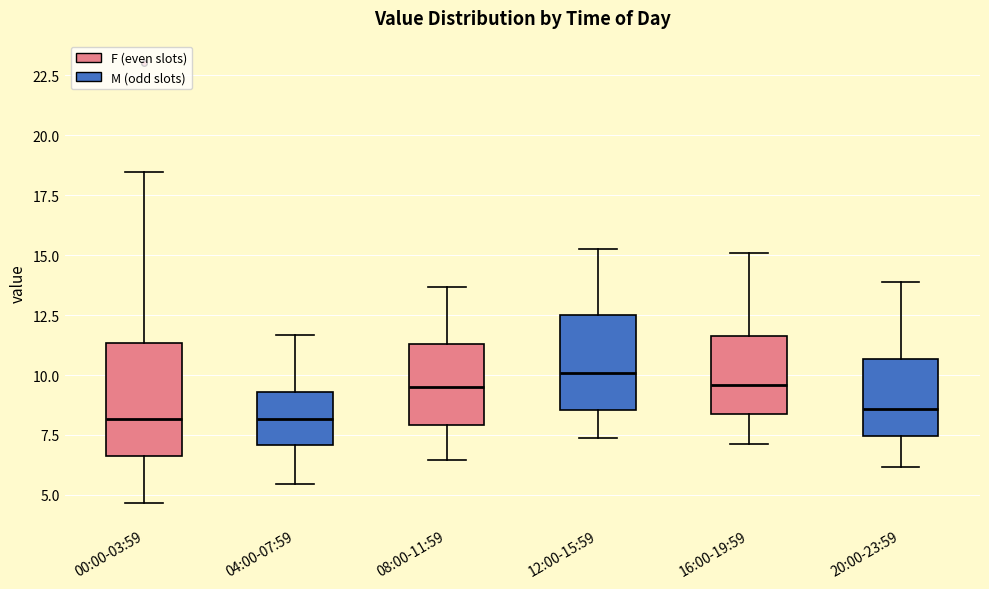

Reading left to right, transcribe this box plot: for each box, give where its median line is, the range the box spans, and where its two whiskers end, as read against the y-axis. The values are not printed on the chart, so give them approximately, as read against the axis.

00:00-03:59: median 8.0, box 6.5 to 11.5, whiskers 4.5 to 18.5
04:00-07:59: median 8.0, box 7.0 to 9.5, whiskers 5.5 to 11.5
08:00-11:59: median 9.5, box 8.0 to 11.5, whiskers 6.5 to 13.5
12:00-15:59: median 10.0, box 8.5 to 12.5, whiskers 7.5 to 15.5
16:00-19:59: median 9.5, box 8.5 to 11.5, whiskers 7.0 to 15.0
20:00-23:59: median 8.5, box 7.5 to 10.5, whiskers 6.0 to 14.0